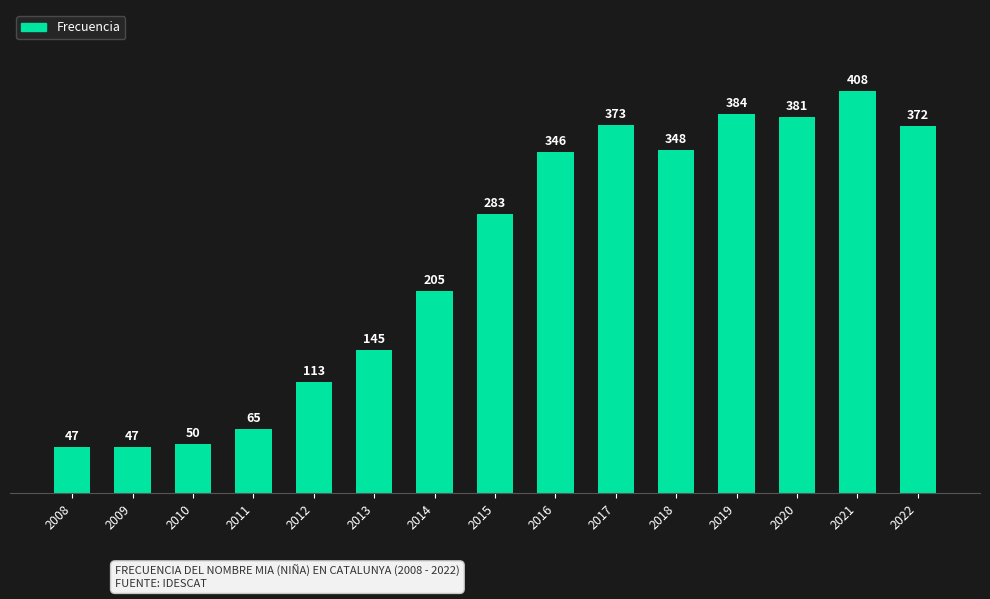

What is the greatest value displayed?

408